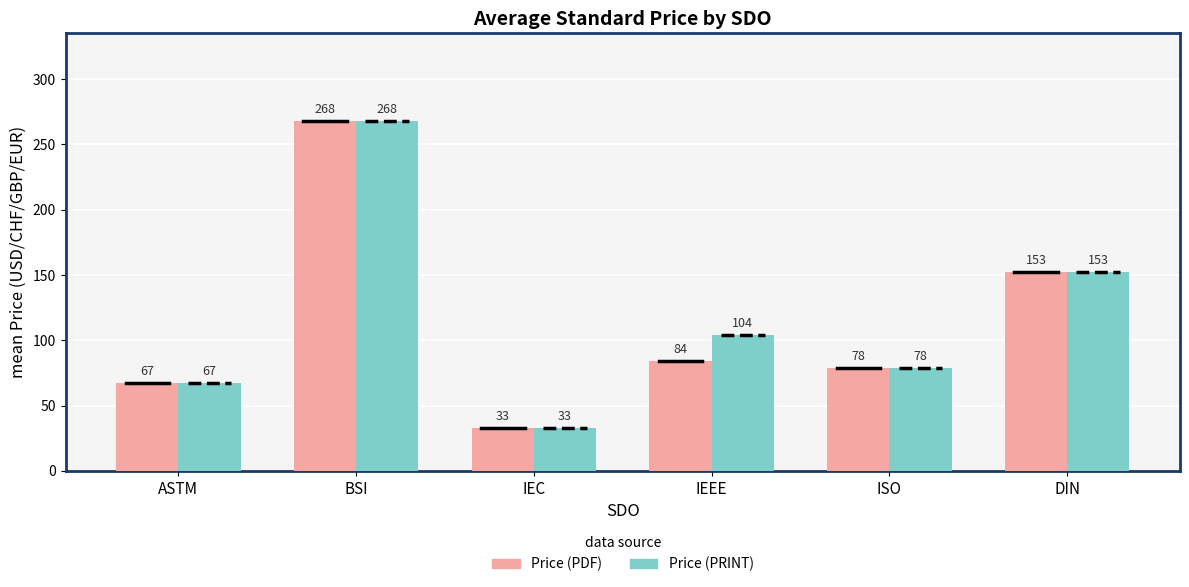

What is the difference between the Price (PDF) values at IEEE and ASTM?

16.7